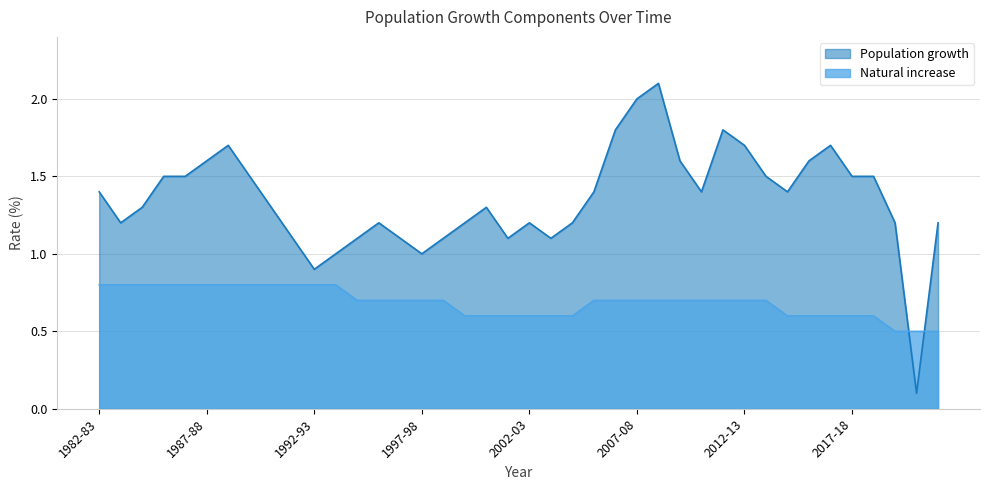

How many data points in Population growth are less than 1?

2